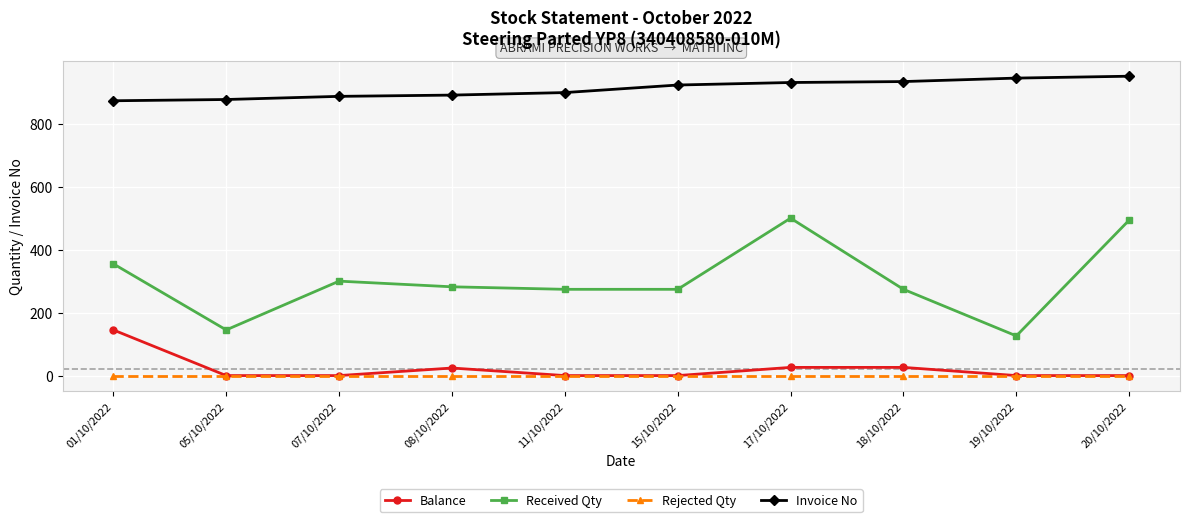

The value of Rejected Qty at 18/10/2022 is 0. True or false?

True